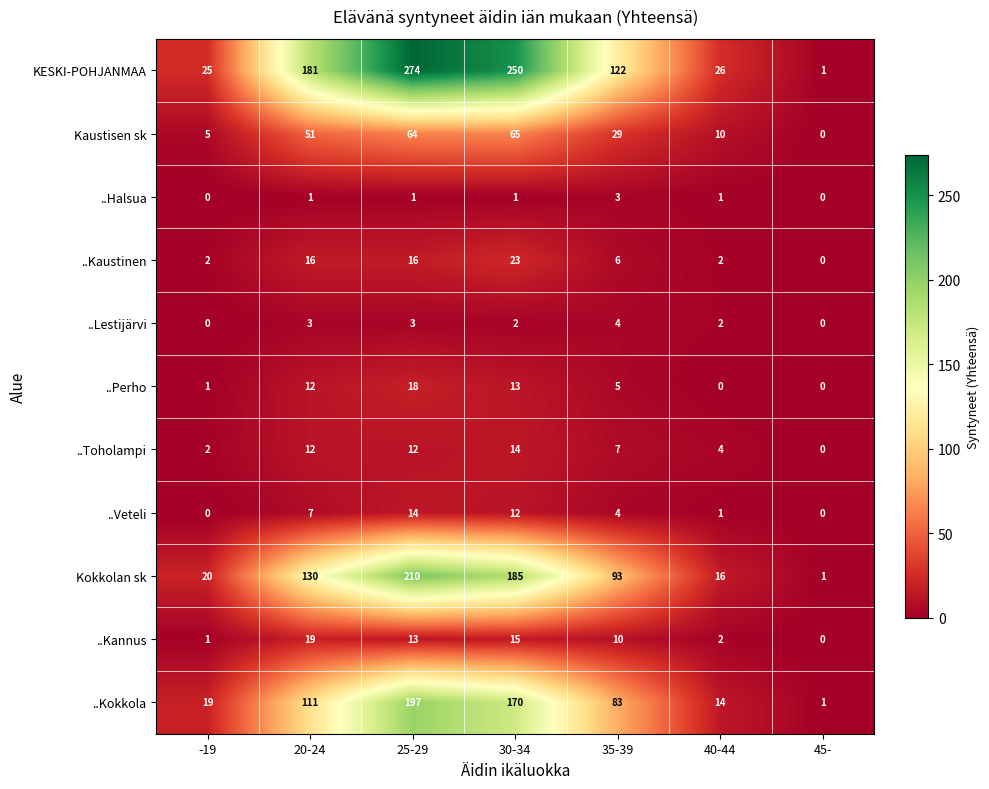

True or false: ..Lestijärvi has a value of 2 at 30-34.

True